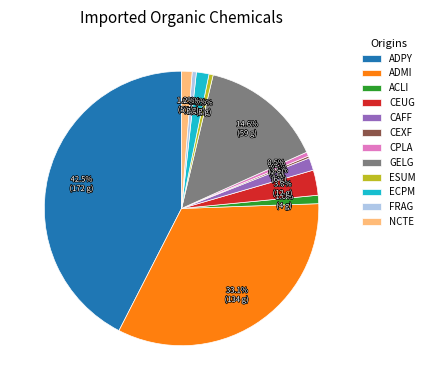

What is the ratio of the value at ECPM to the value at CAFF?

1.0